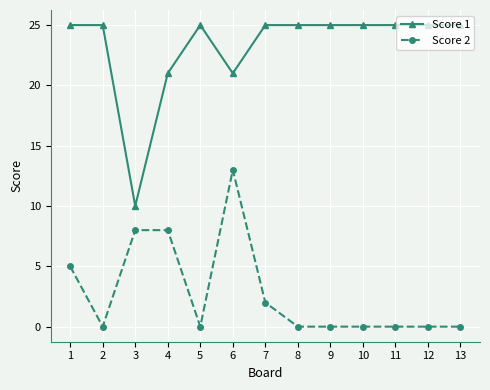

Which category has the lowest value in the Score 1 series?

3